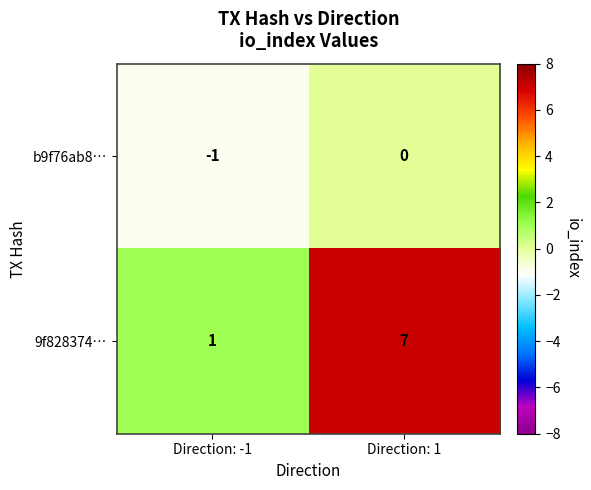

At Direction: -1, list the series in order from smallest to largest.

b9f76ab8…, 9f828374…